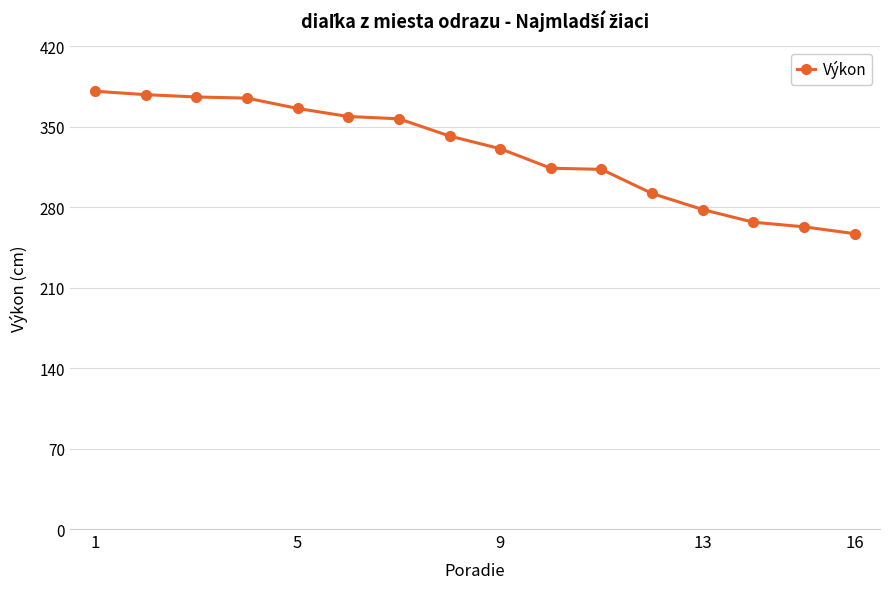

How many lines are shown in the chart?

1